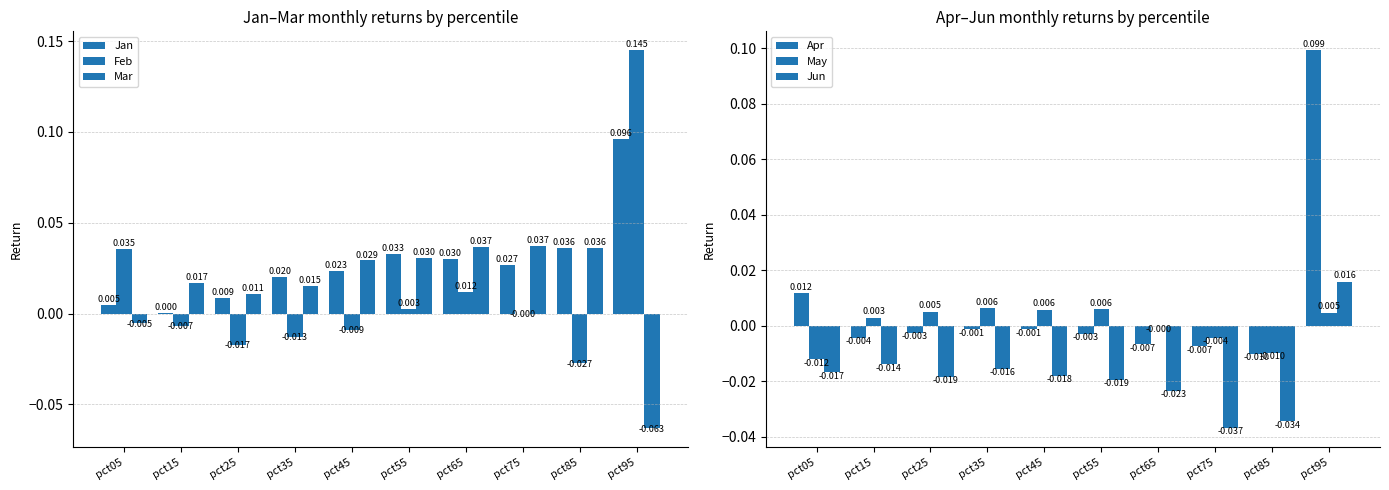

How many values in Apr are above zero?

2